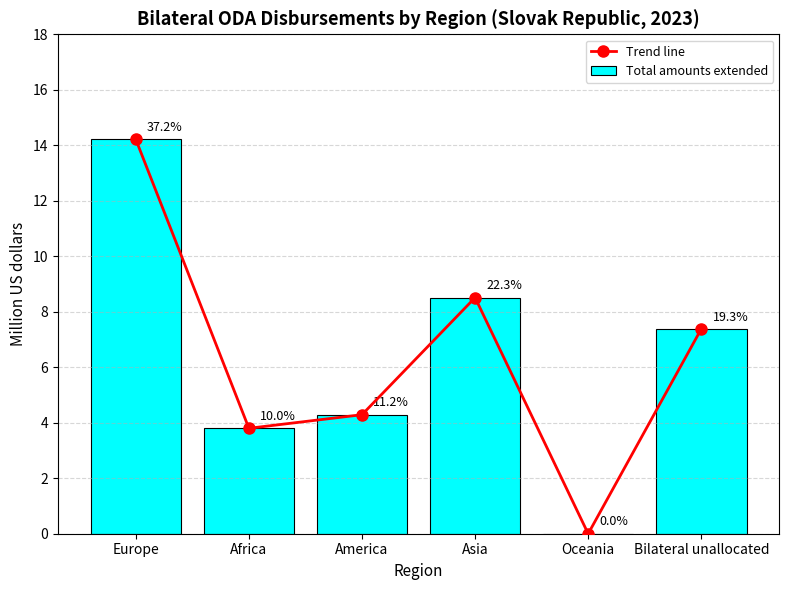

What is the difference between the second highest and minimum values in the Trend line series?

8.5